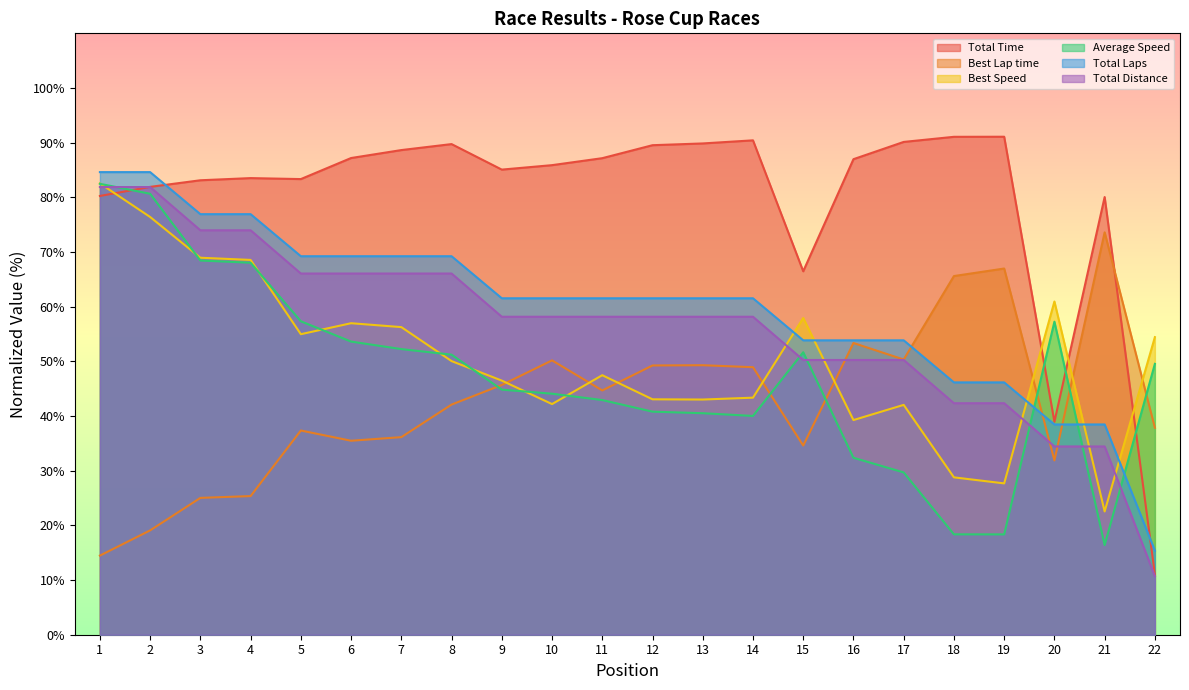

Between which two adjacent categories do Total Time and Average Speed first intersect?

1 and 2